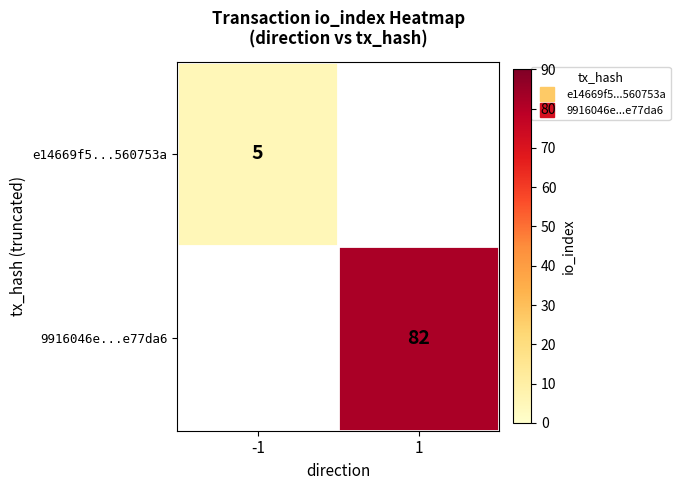

How many data points in e14669f5...560753a are less than 5?

1